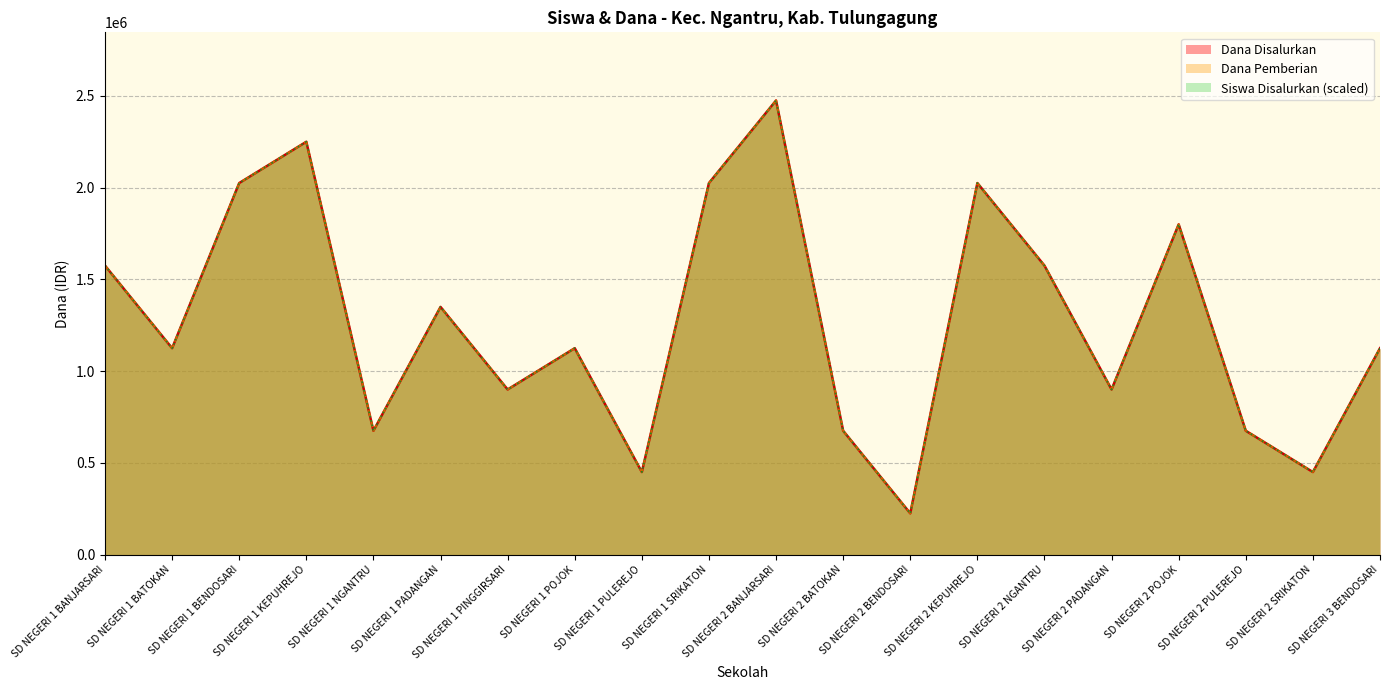

Is it true that Siswa Disalurkan equals 1350000 at SD NEGERI 1 PADANGAN?

True